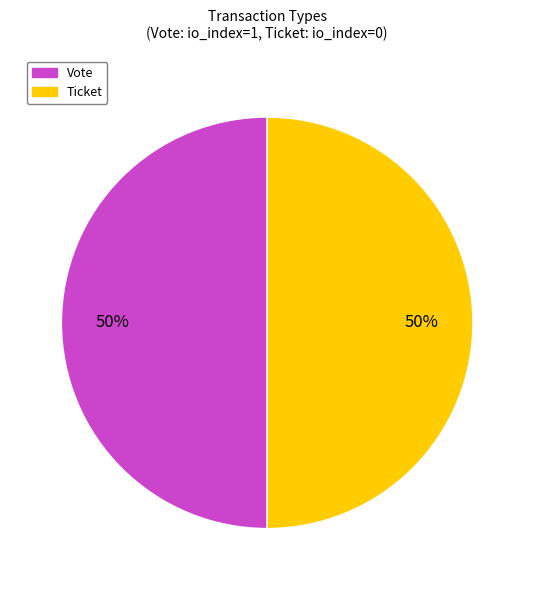

Is the sum of Ticket and Vote greater than half?

Yes